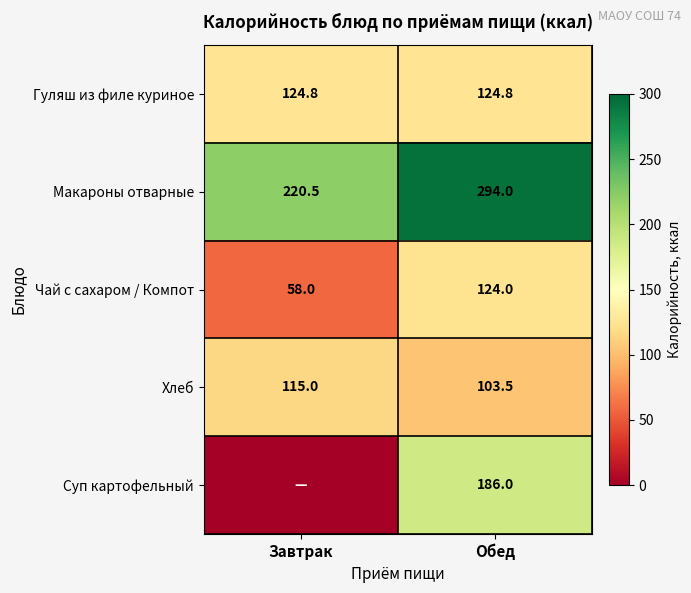

True or false: Хлеб has a value of 197.2 at Завтрак.

False